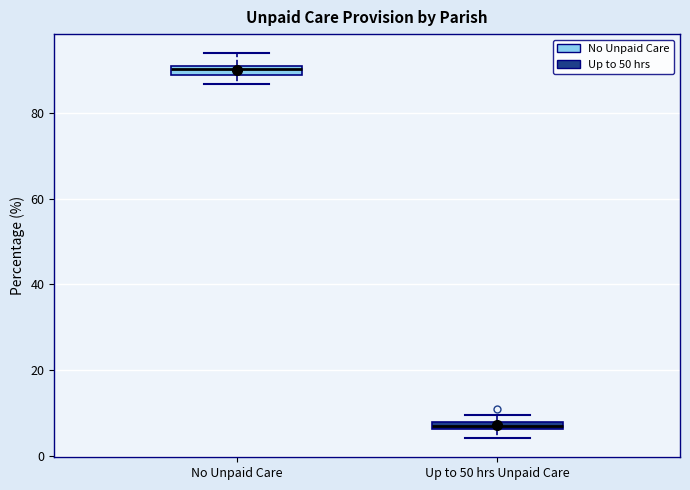

Where is the lower edge of the box for Up to 50 hrs Unpaid Care on the y-axis? The values are not printed on the chart, so give them approximately, as read against the axis.

6